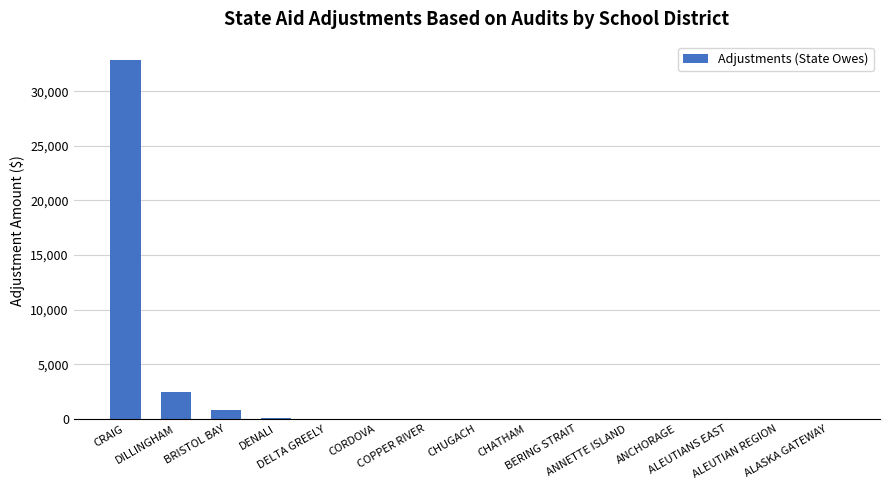

Between DELTA GREELY and DILLINGHAM, which is larger?

DILLINGHAM